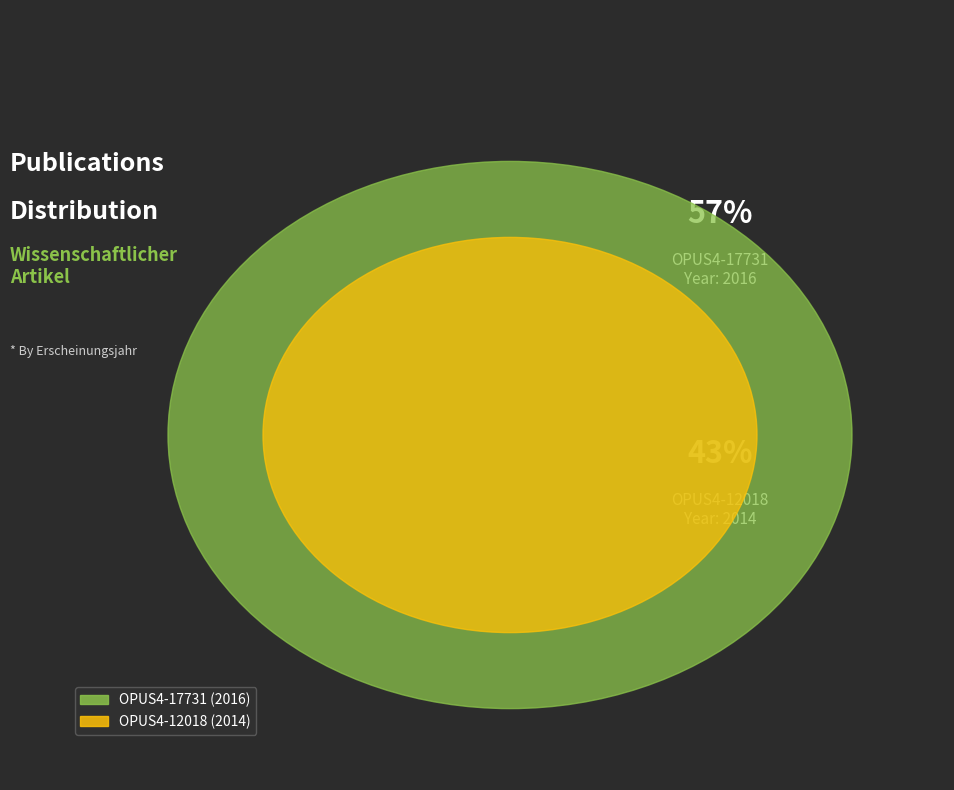

Which category has the smallest portion of the pie?

OPUS4-12018 (2014)